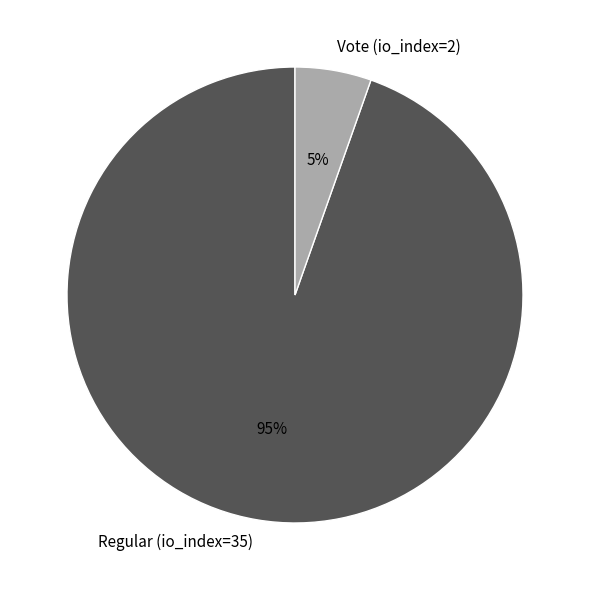

To the nearest percent, what percentage of the pie is Regular (io_index=35)?

95%